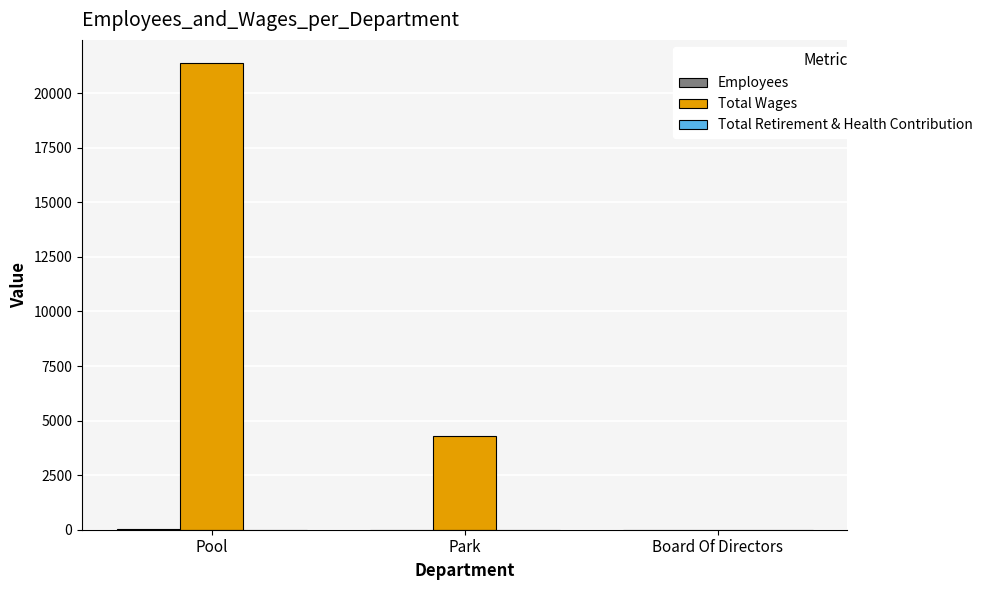

Which series has the largest range (max minus min)?

Total Wages